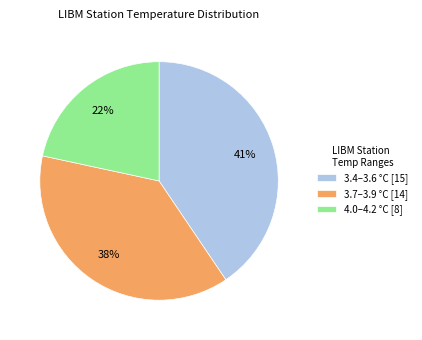

Is there a majority slice in this chart?

No